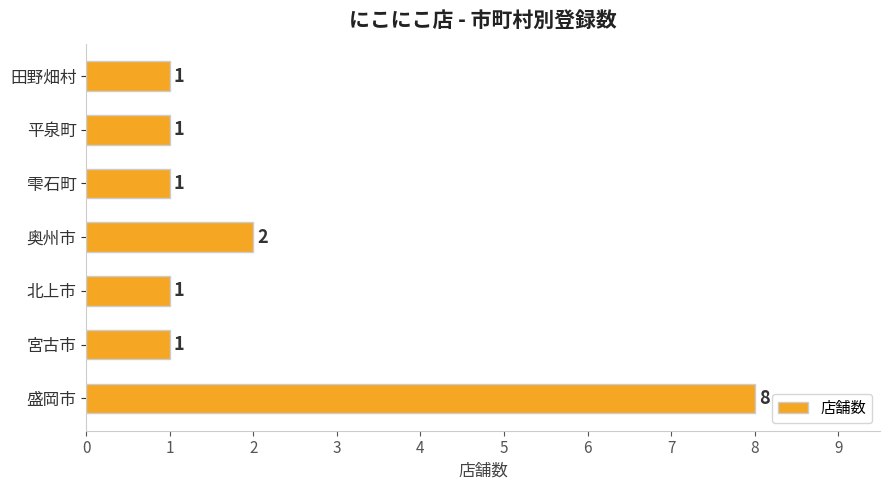

At which label is the value closest to 4?

奥州市